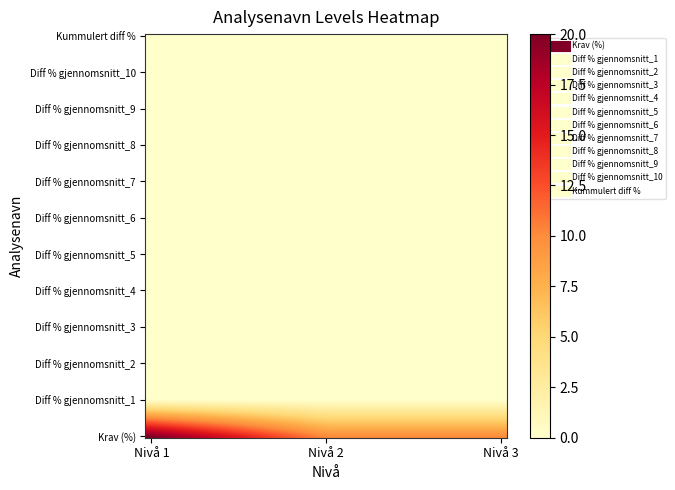

Which series has the largest range (max minus min)?

Krav (%)